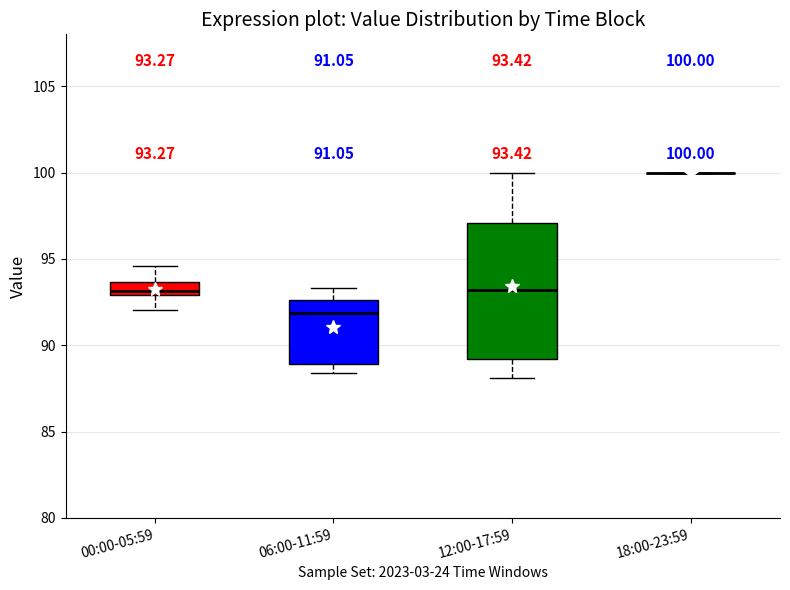

Which box is the tallest, from its lower edge to its upper edge?

12:00-17:59